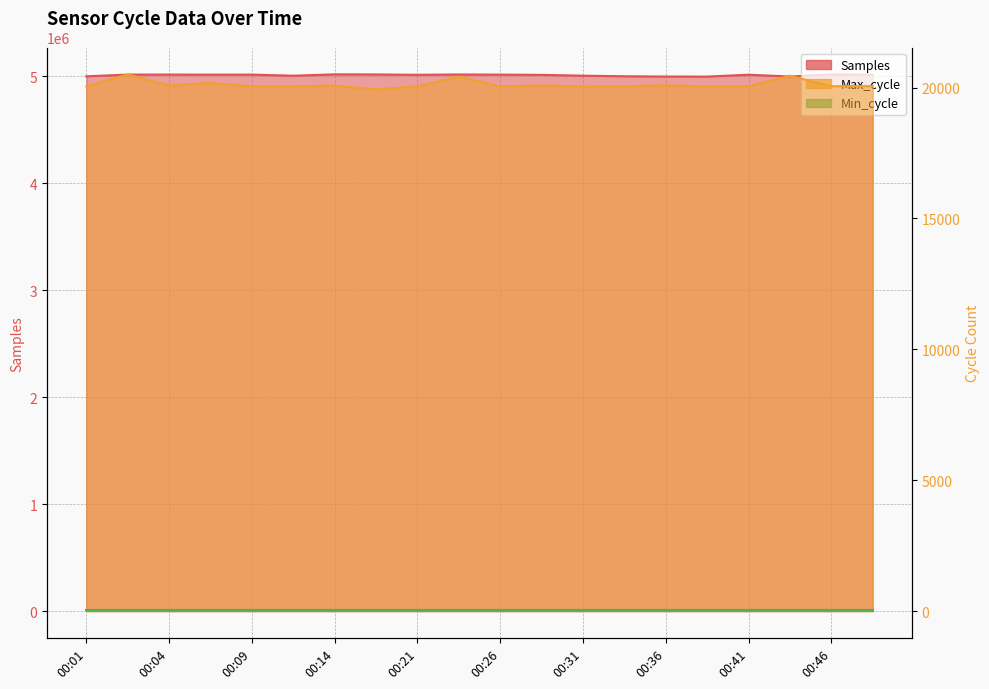

True or false: Max_cycle and Samples intersect in this chart.

False